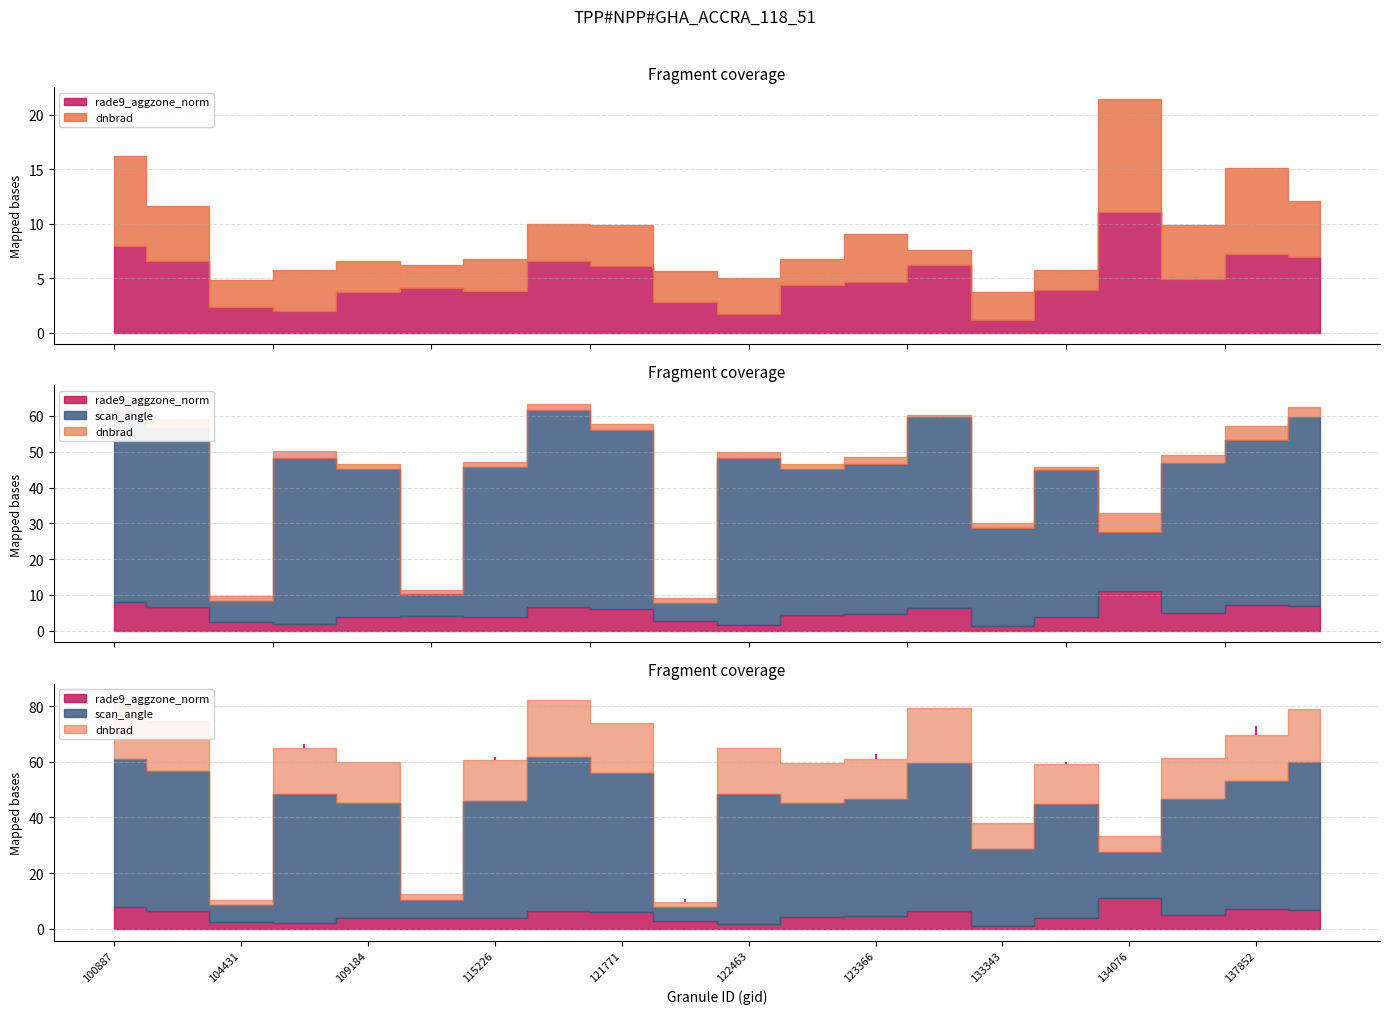

What is the total value across all series at 122837?

95.4